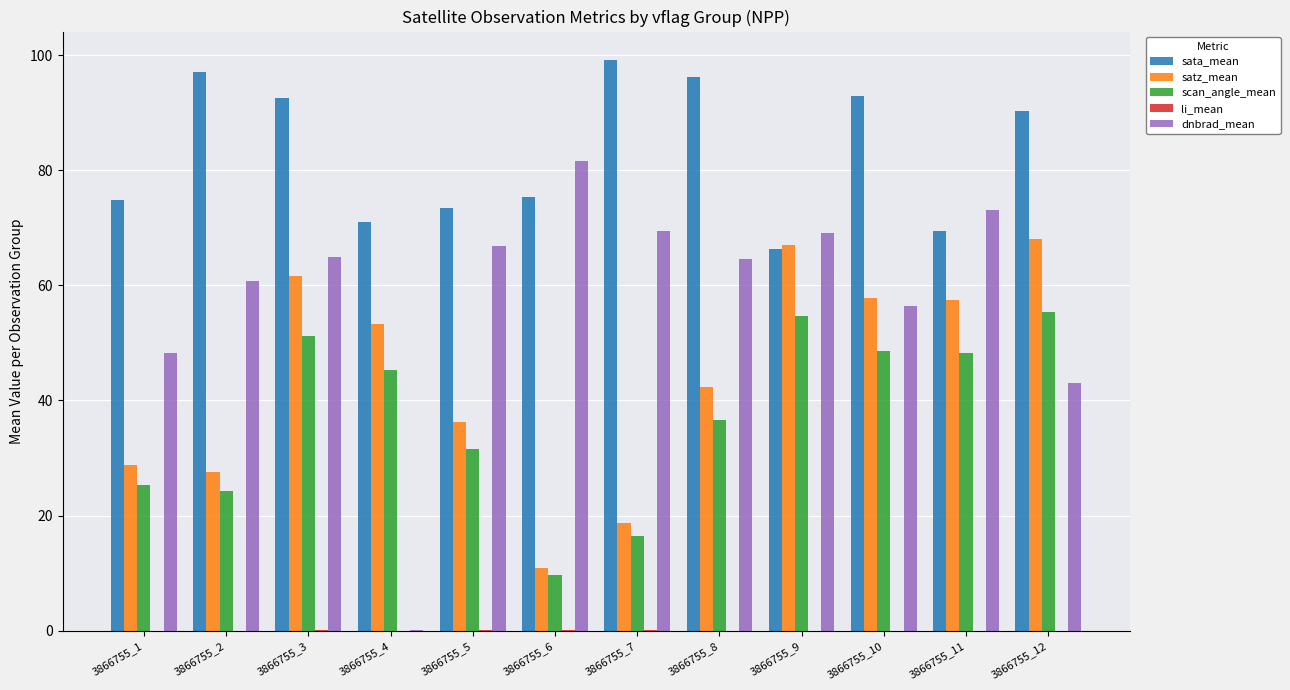

At which category does the chart reach its peak across all series?

3866755_7